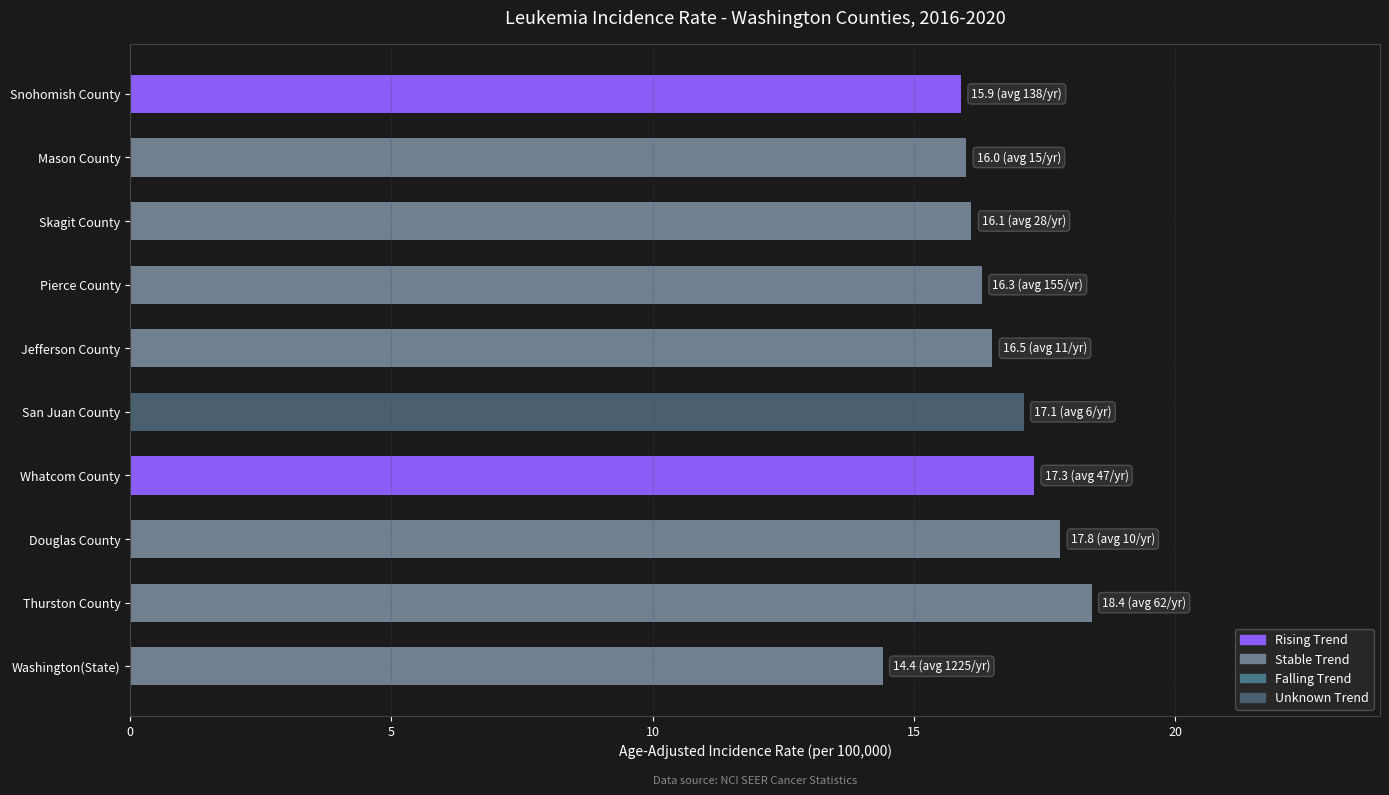

Reading bottom to top, list all the values displayed in this chart.

Washington(State)=14.4	Thurston County=18.4	Douglas County=17.8	Whatcom County=17.3	San Juan County=17.1	Jefferson County=16.5	Pierce County=16.3	Skagit County=16.1	Mason County=16.0	Snohomish County=15.9